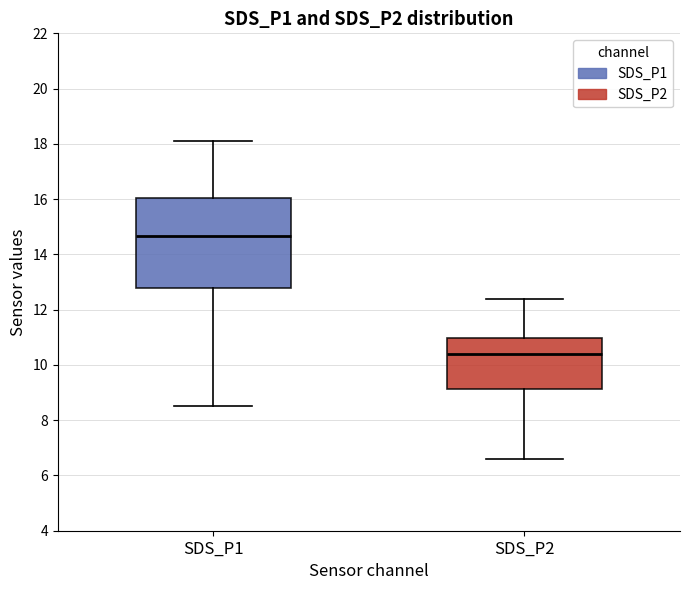

Reading left to right, read every box against the y-axis: the position of its median line, the range the box covers, and the ends of its whiskers. The values are not printed on the chart, so give them approximately, as read against the axis.

SDS_P1: median 14.6, box 12.8 to 16.0, whiskers 8.6 to 18.2
SDS_P2: median 10.4, box 9.2 to 11.0, whiskers 6.6 to 12.4